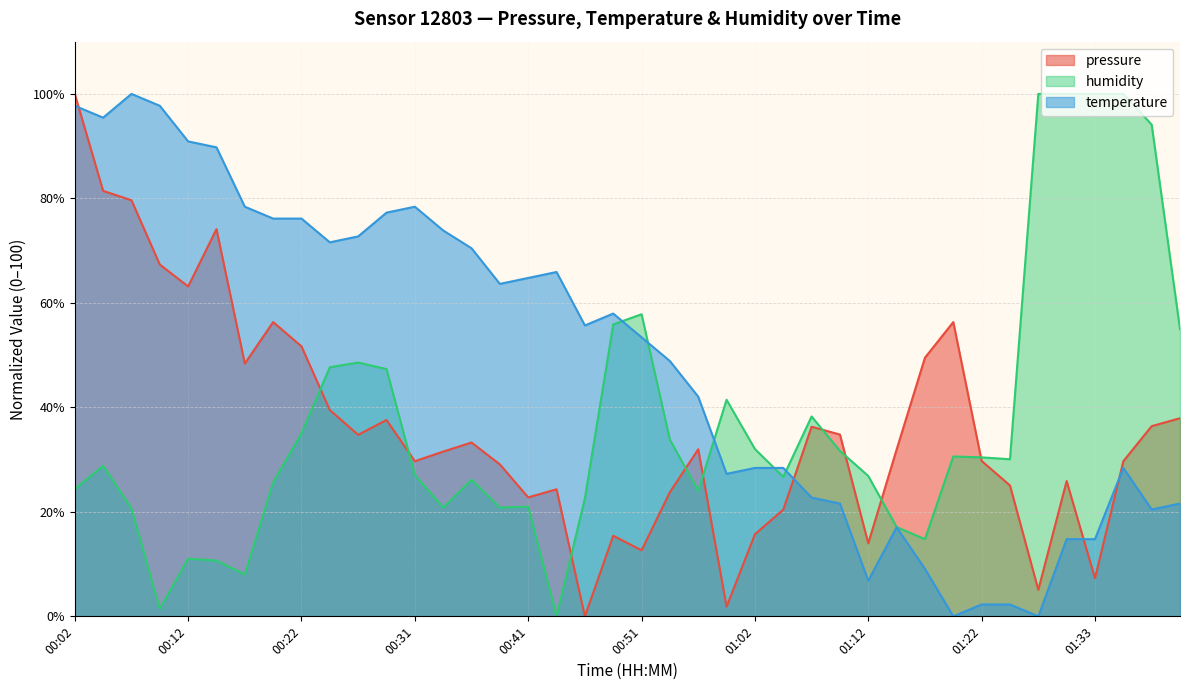

Rank the categories by temperature value from highest to lowest.

00:07, 00:02, 00:09, 00:04, 00:12, 00:14, 00:16, 00:31, 00:29, 00:19, 00:22, 00:34, 00:27, 00:24, 00:36, 00:44, 00:41, 00:39, 00:49, 00:47, 00:51, 00:54, 00:57, 01:02, 01:04, 01:35, 00:59, 01:07, 01:09, 01:40, 01:38, 01:15, 01:30, 01:33, 01:17, 01:12, 01:22, 01:25, 01:20, 01:28